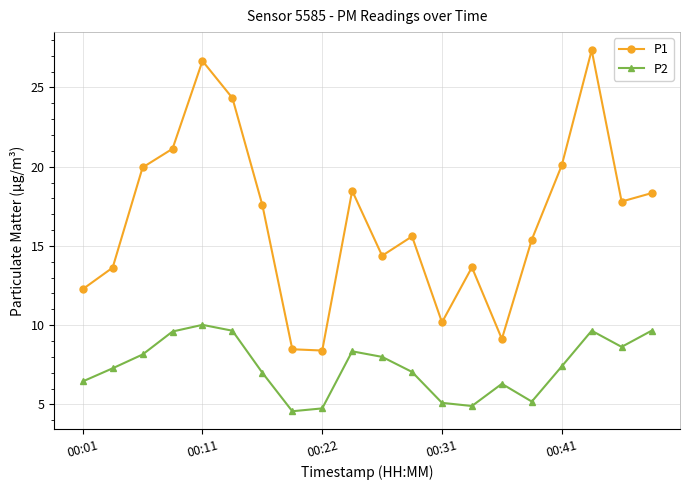

What is the average value of the P1 series?

16.6